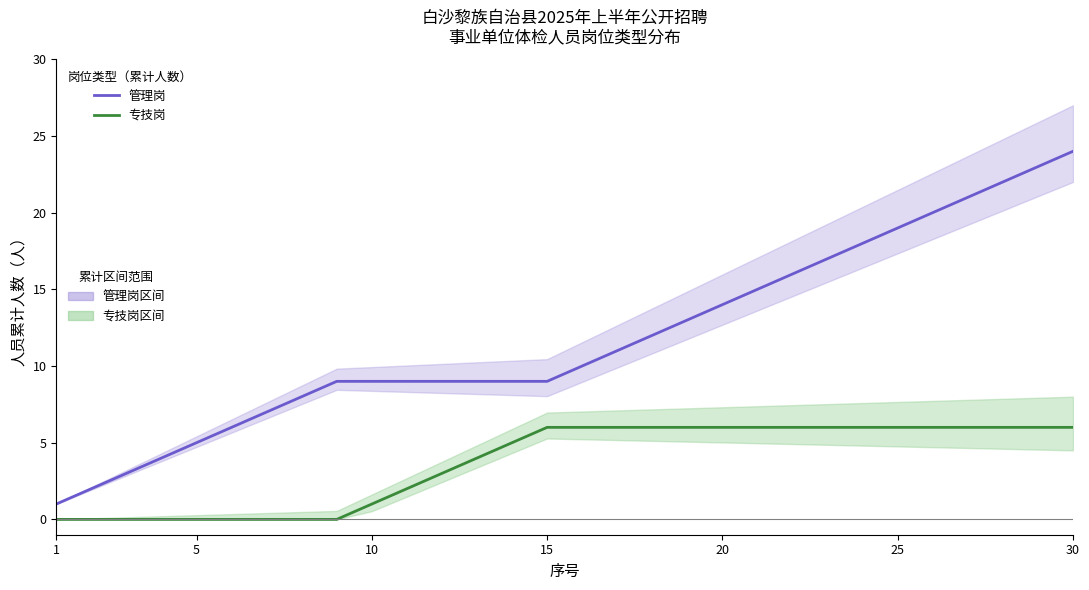

How many values in the 管理岗 series are below 10?

15